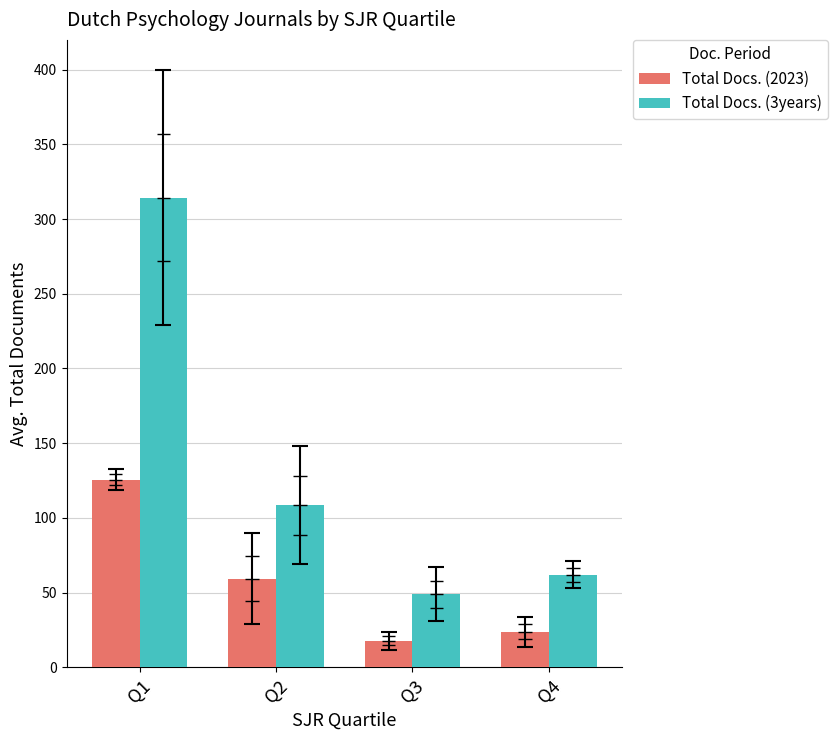

Reading right to left, what are all the values shown in this chart?

Total Docs. (2023): Q4=24.0	Q3=18.0	Q2=59.5	Q1=125.7
Total Docs. (3years): Q4=62.0	Q3=49.0	Q2=108.5	Q1=314.3